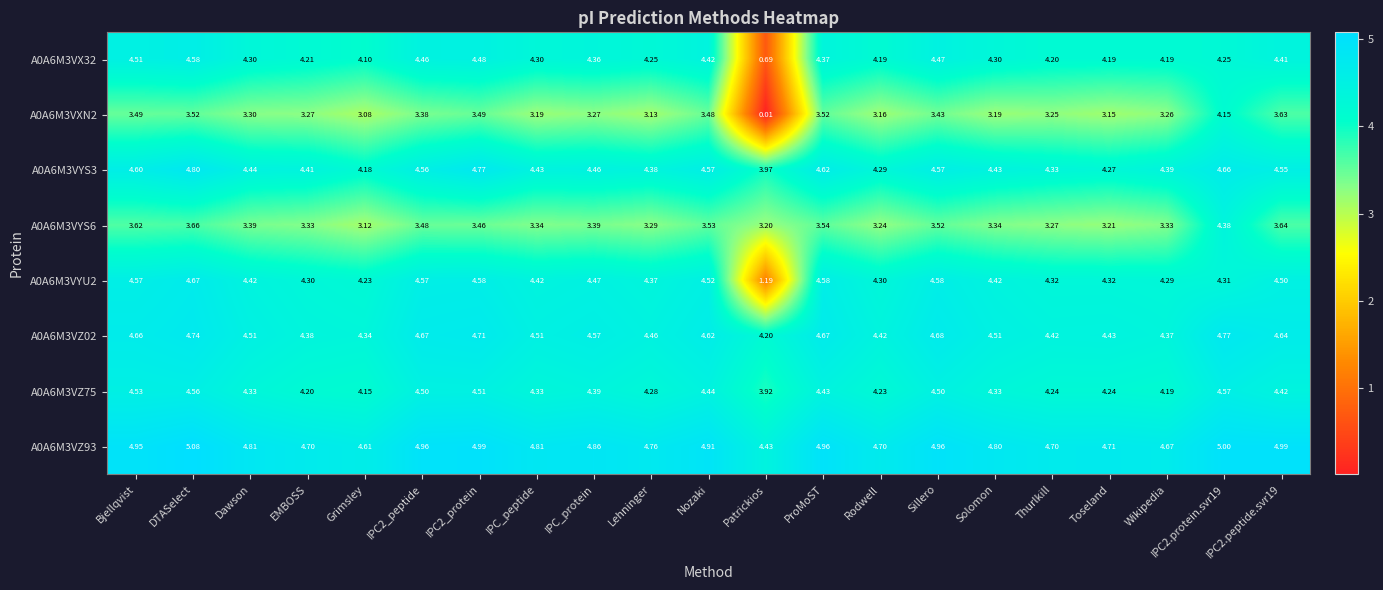

What is the total value across all series at DTASelect?

35.6